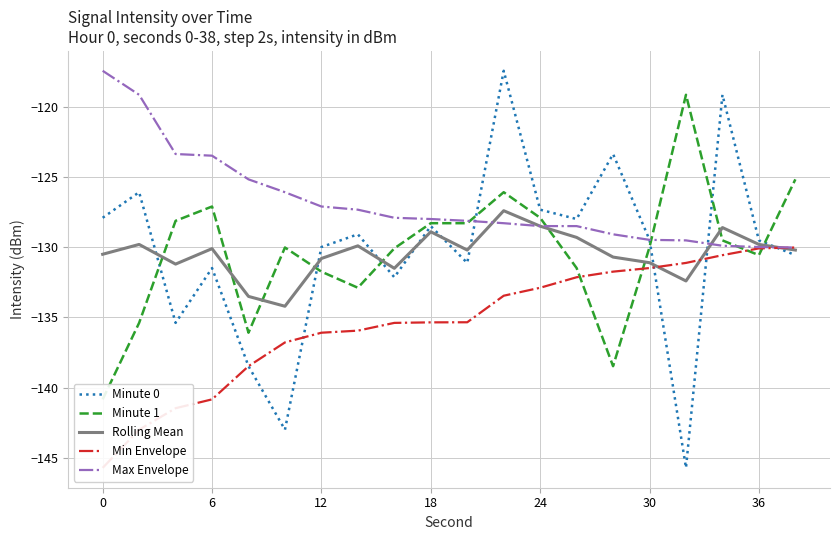

Does the chart display data point markers on the line(s)?

No